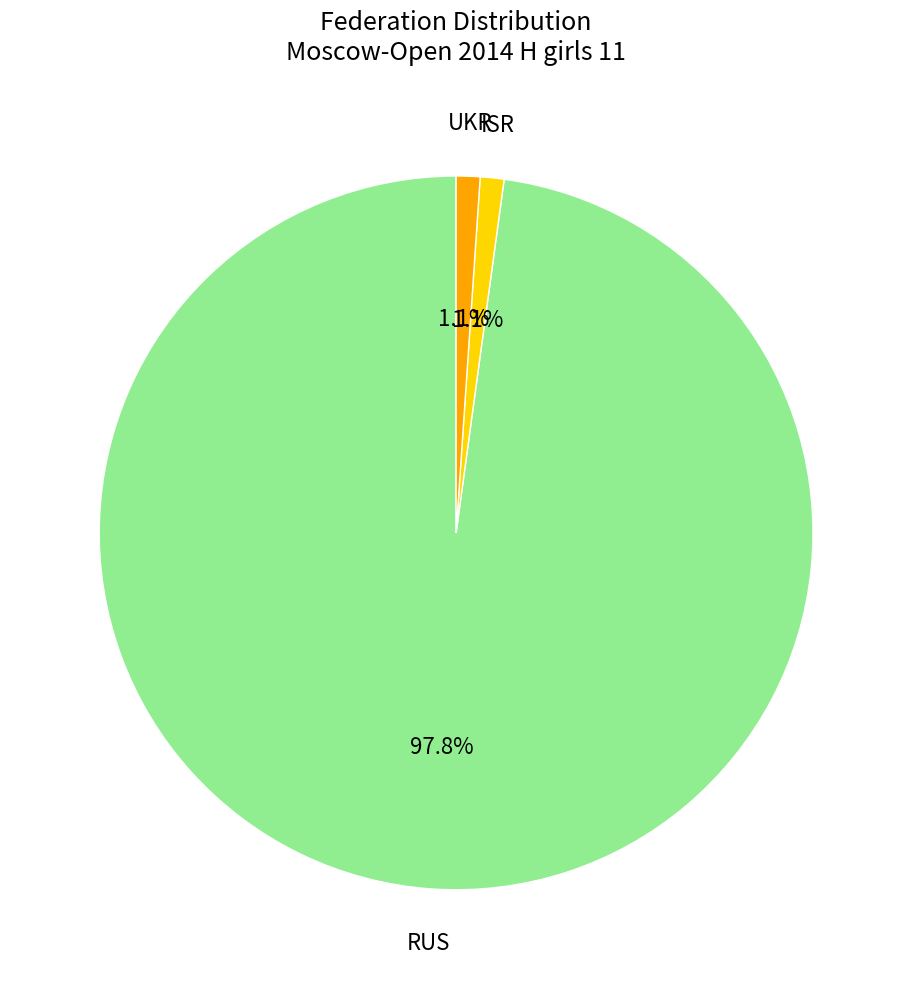

Is it true that ISR is 15% of the pie?

False